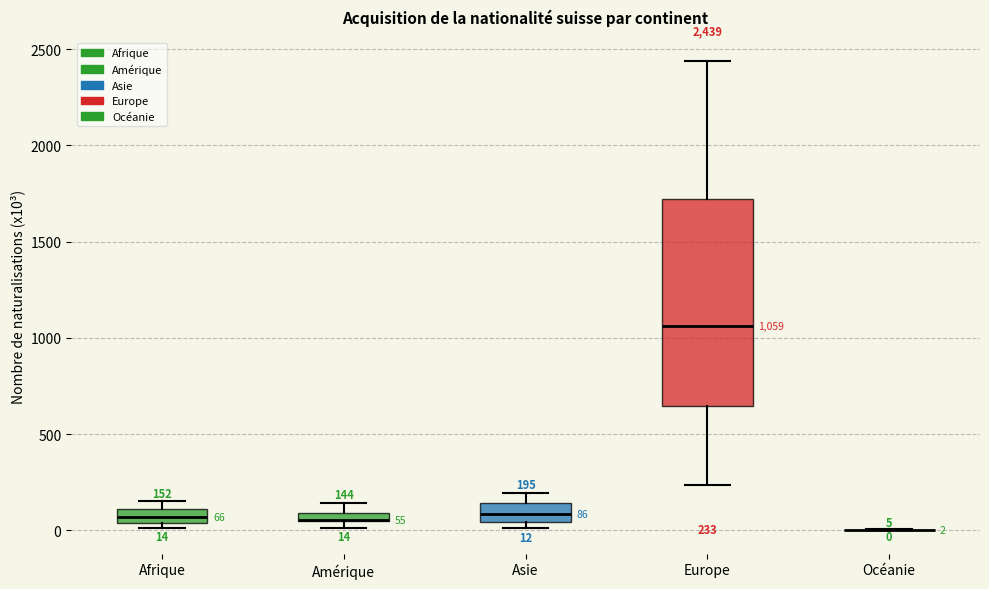

Which box is the tallest, from its lower edge to its upper edge?

Europe